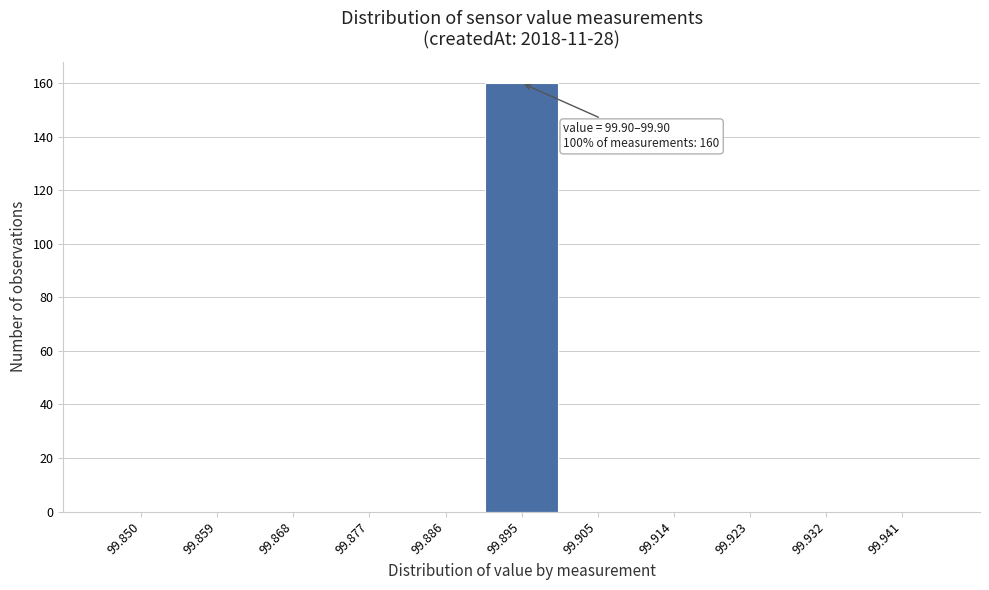

Reading left to right, what are all the values shown in this chart?

99.850=0	99.859=0	99.868=0	99.877=0	99.886=0	99.895=160	99.905=0	99.914=0	99.923=0	99.932=0	99.941=0